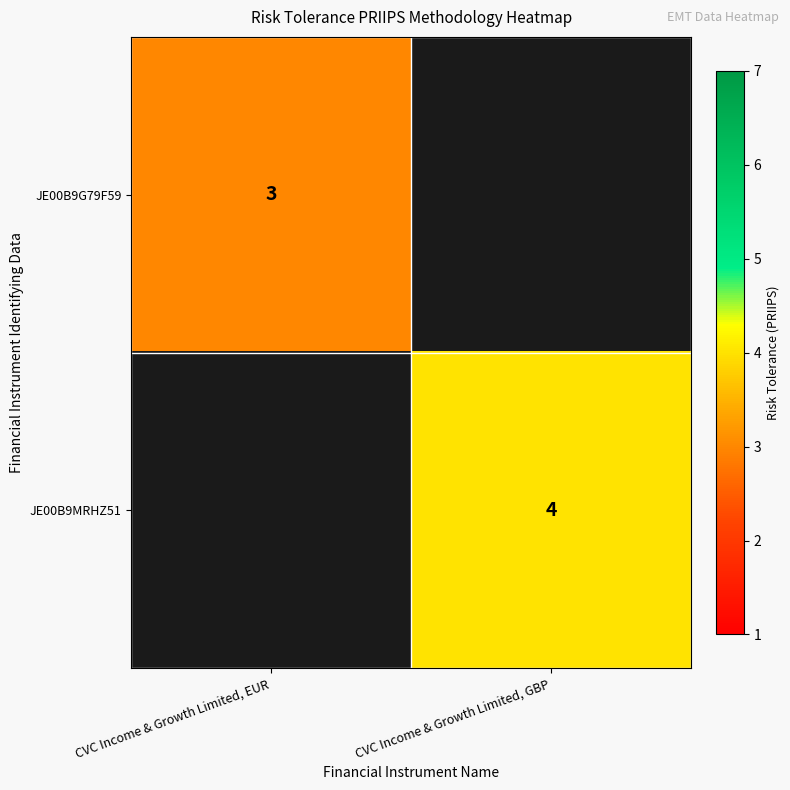

The value of JE00B9G79F59 at CVC Income & Growth Limited, EUR is 1.9. True or false?

False